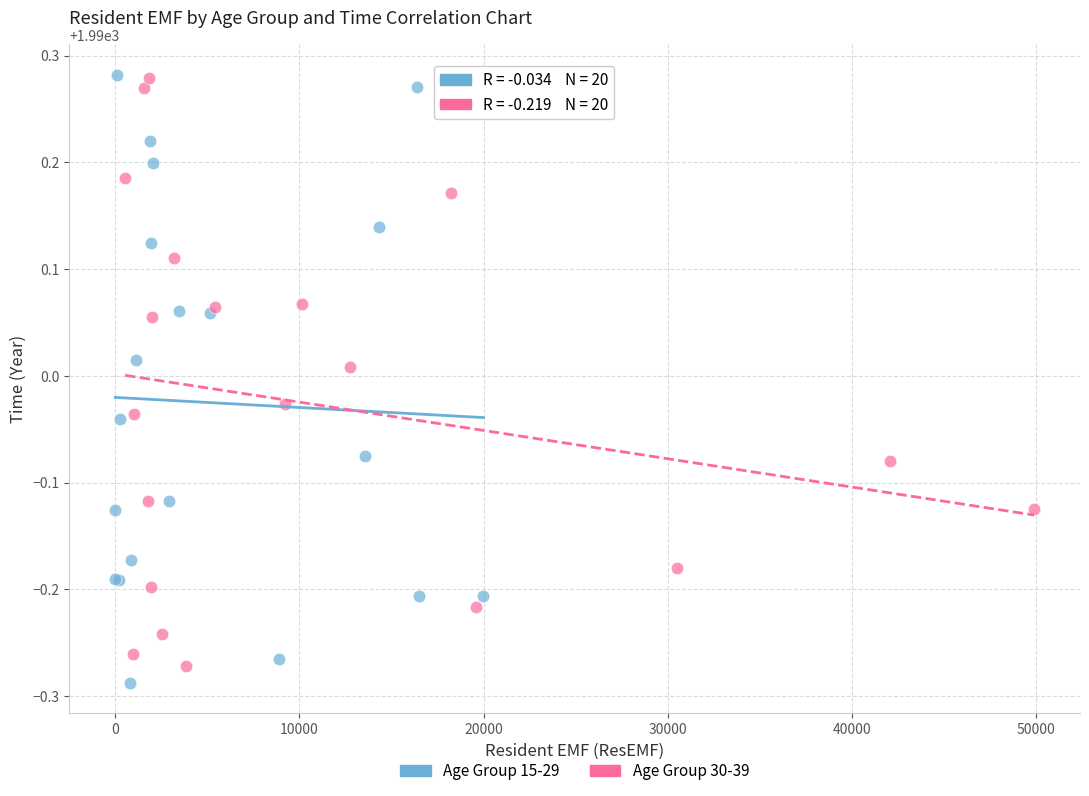

What are all the series names shown in the legend?

Age Group 15-29, Age Group 30-39